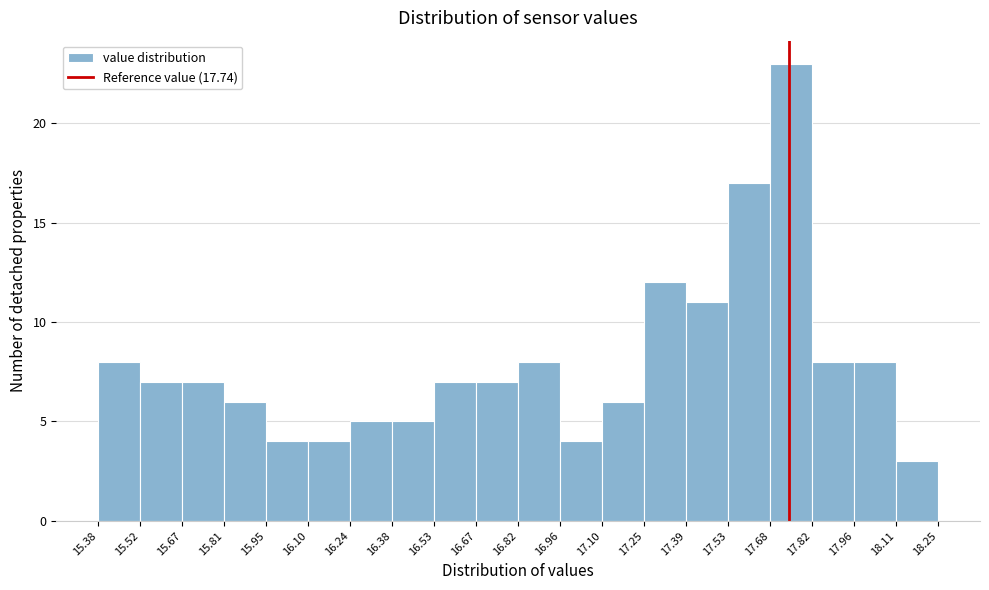

What is the height of the bar covering 16.38 to 16.53 on the x-axis? The values are not printed on the chart, so give them approximately, as read against the axis.

5